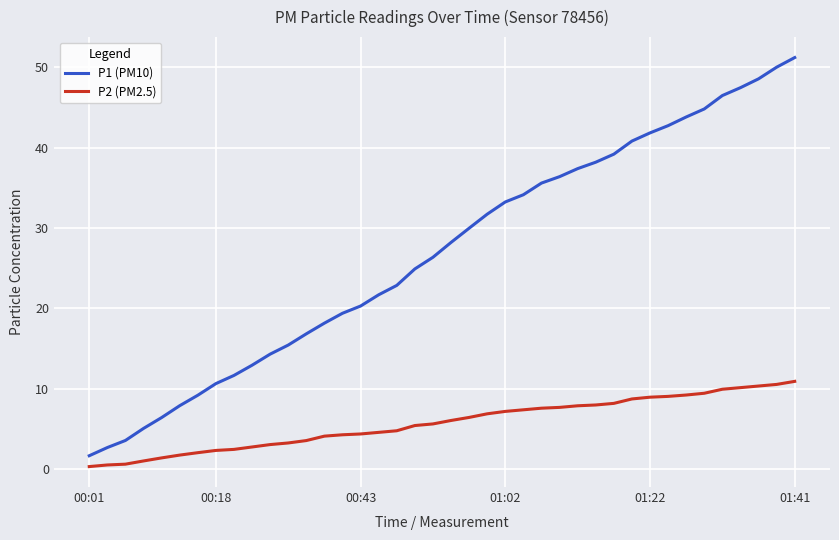

List the series in order of their overall mean, highest first.

P1 (PM10), P2 (PM2.5)